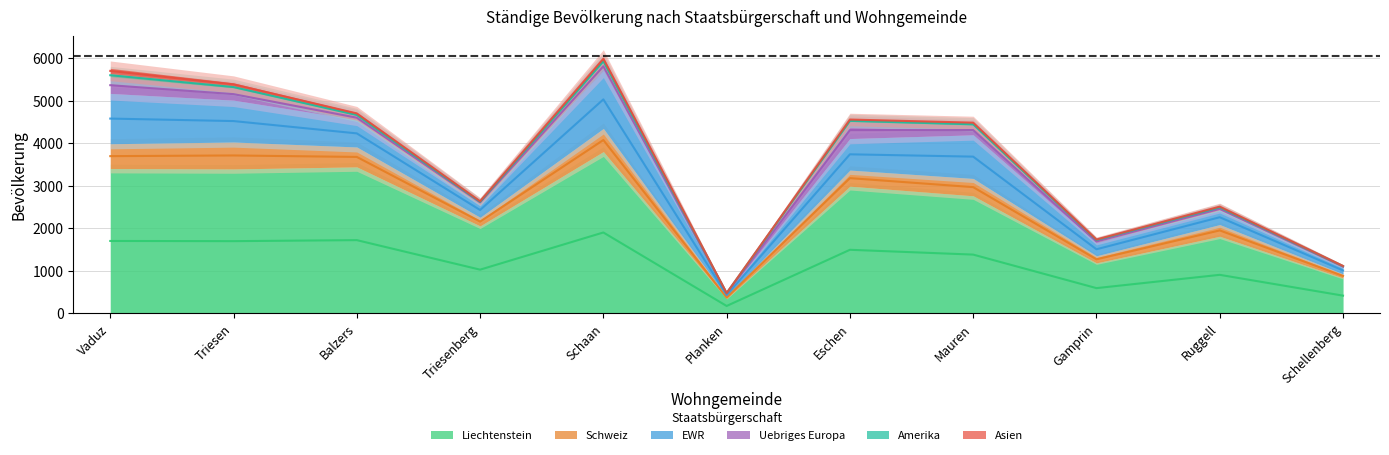

How many lines are shown in the chart?

6